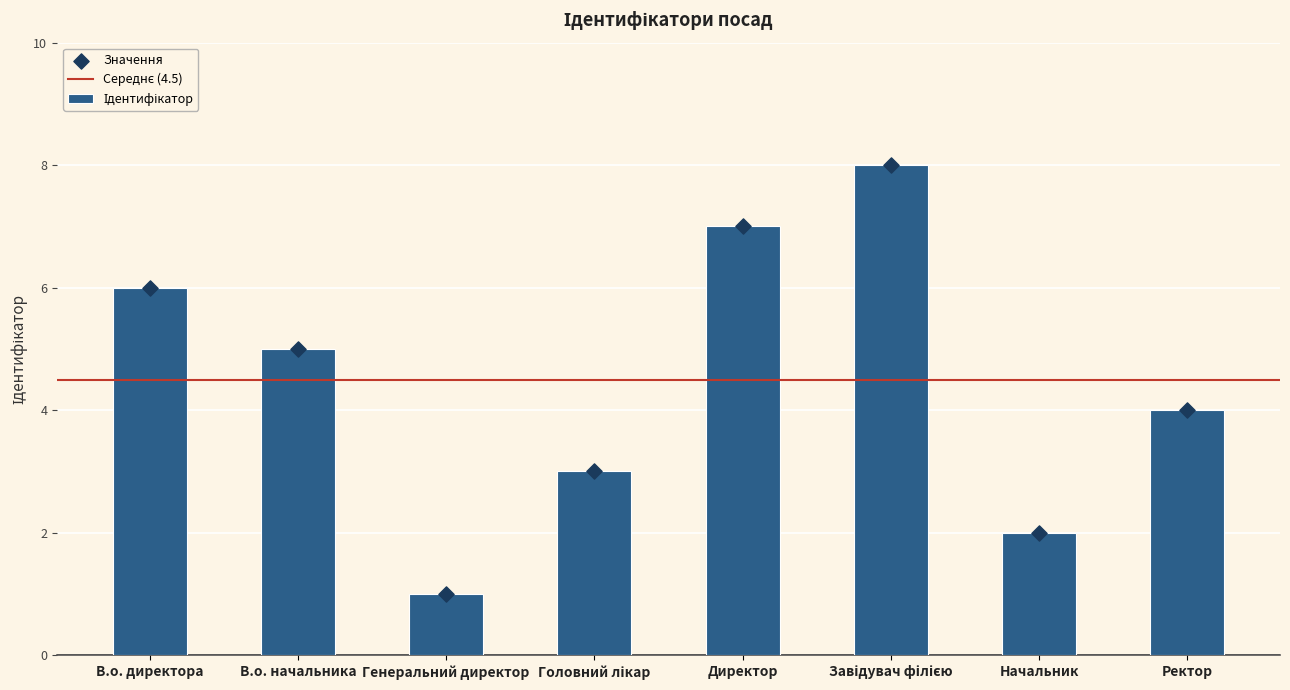

What is the change in value from Генеральний директор to Завідувач філією?

+7